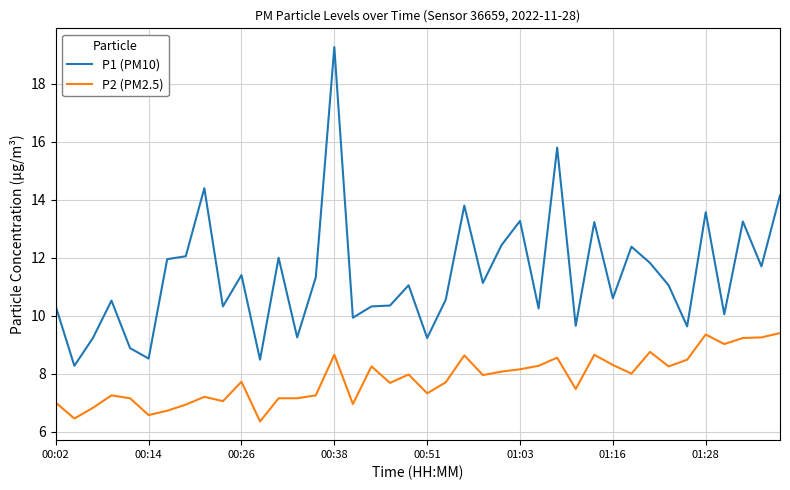

What is the greatest value displayed?

19.3